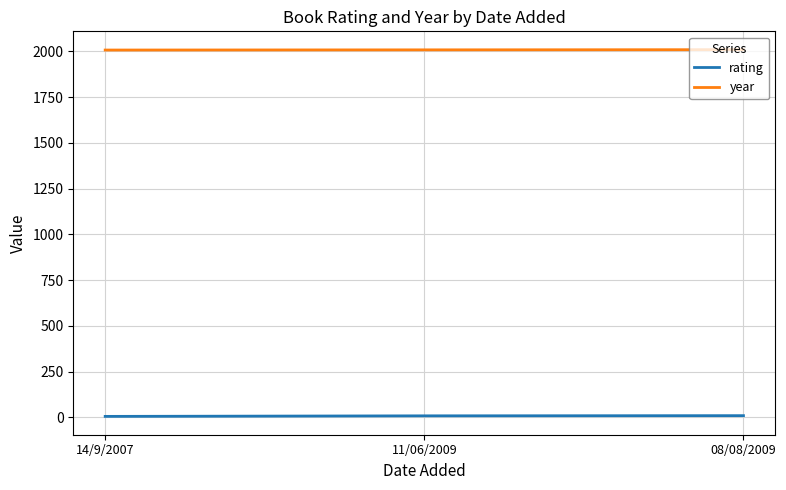

What is the maximum value for year?

2009